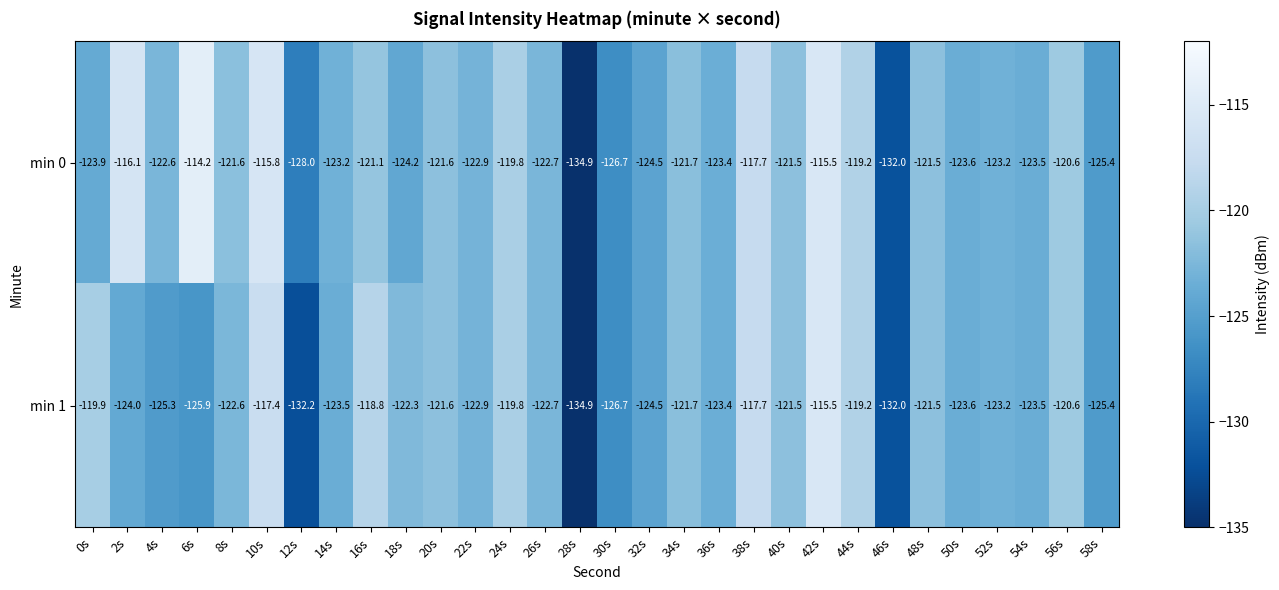

The min 1 series shows -123.6 at 50s. True or false?

True